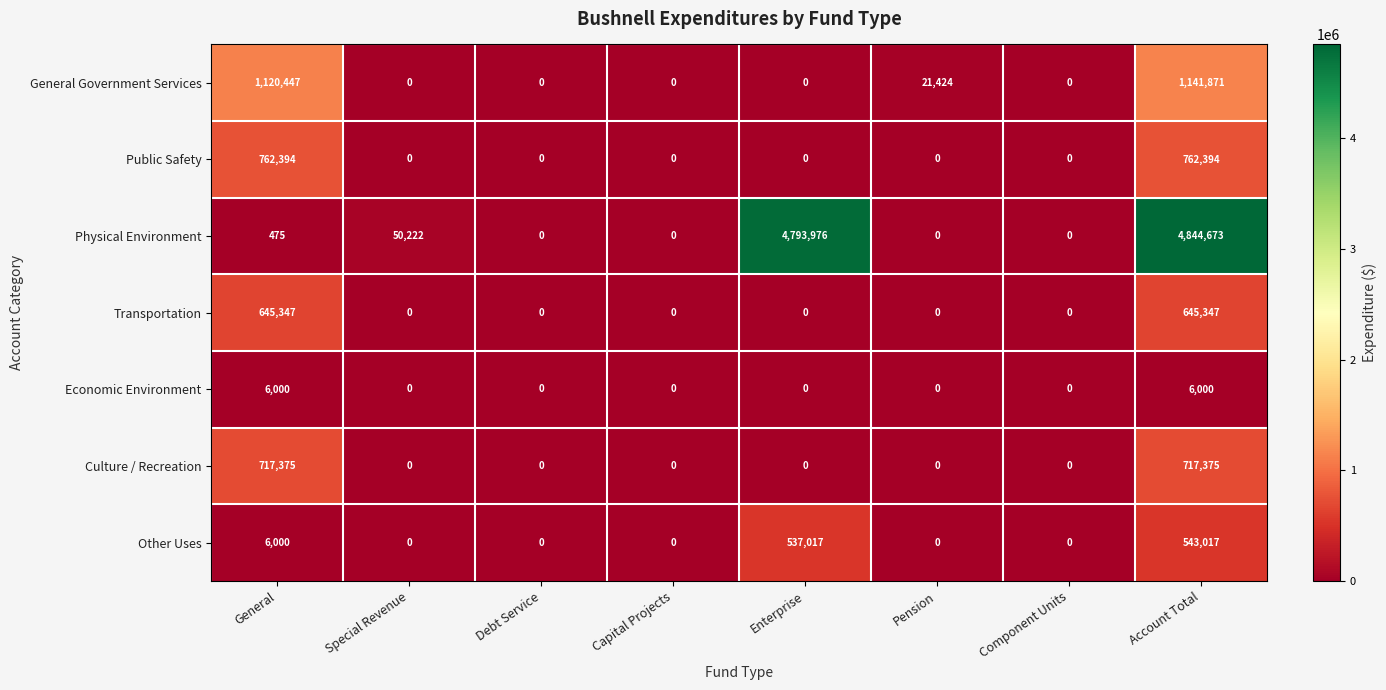

At which category is the sum across all series the highest?

Account Total